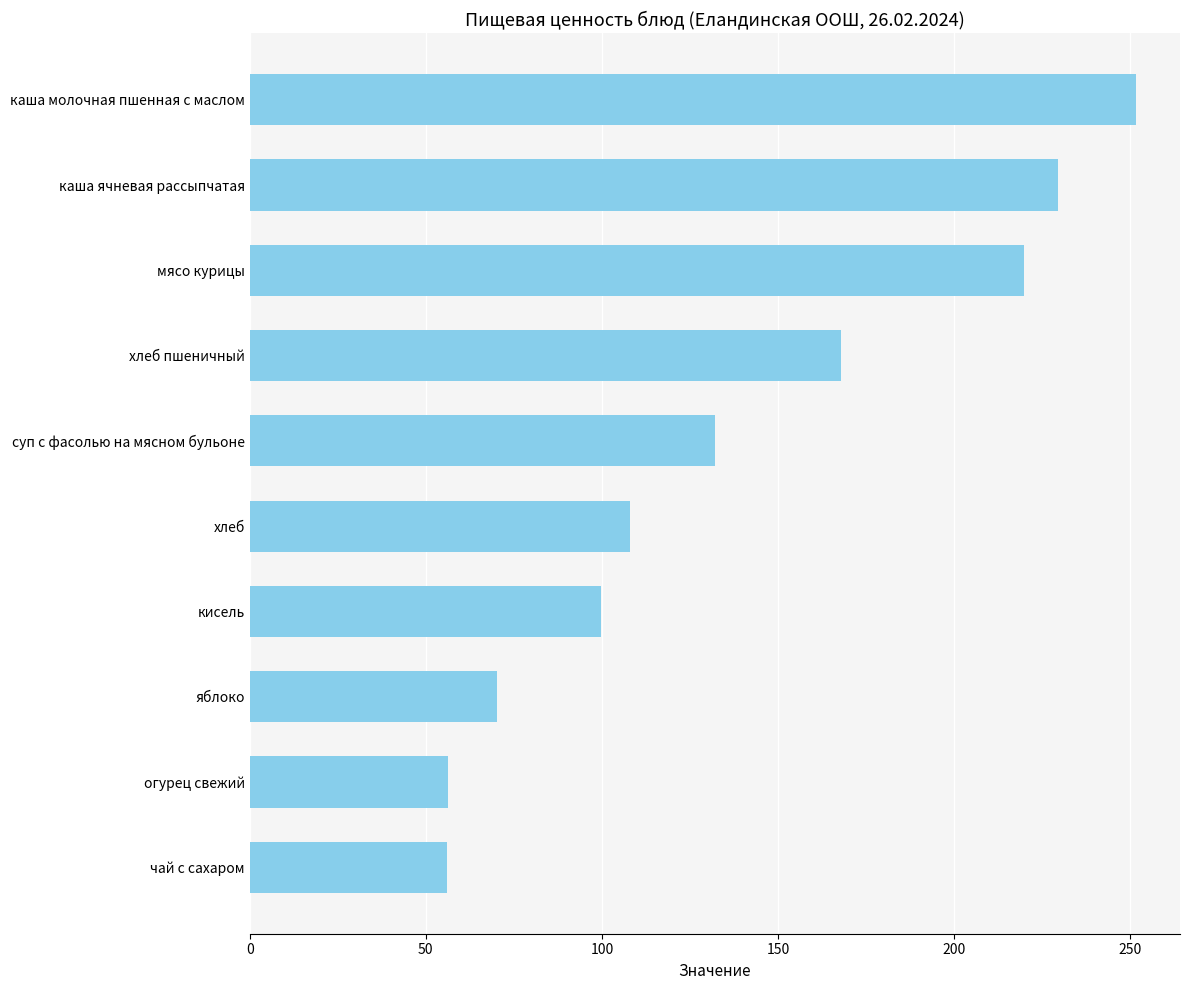

At which label is the value closest to 153?

хлеб пшеничный